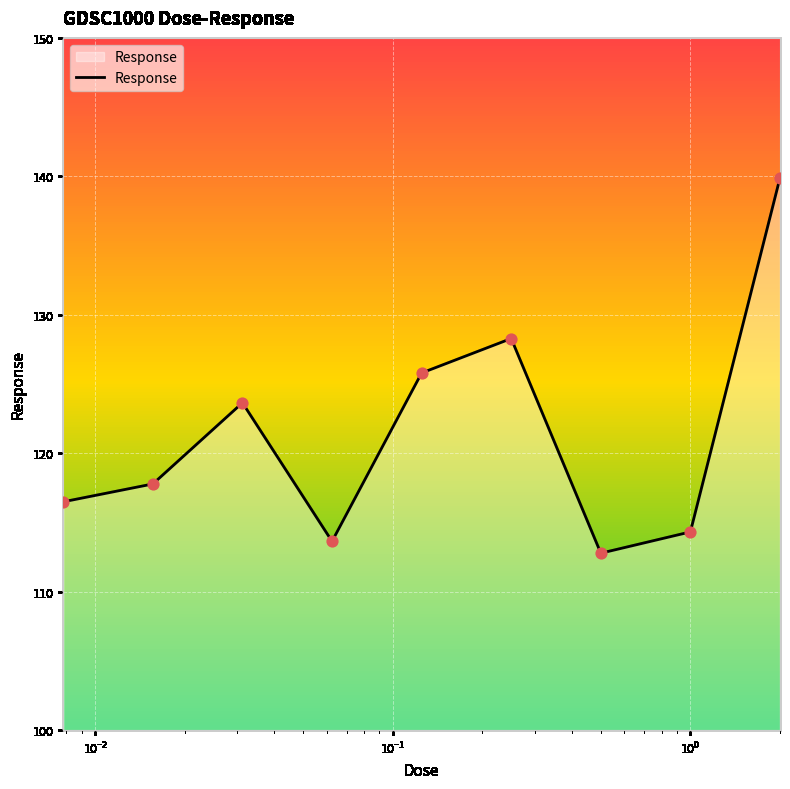

What is the difference between the maximum and minimum values?

27.1